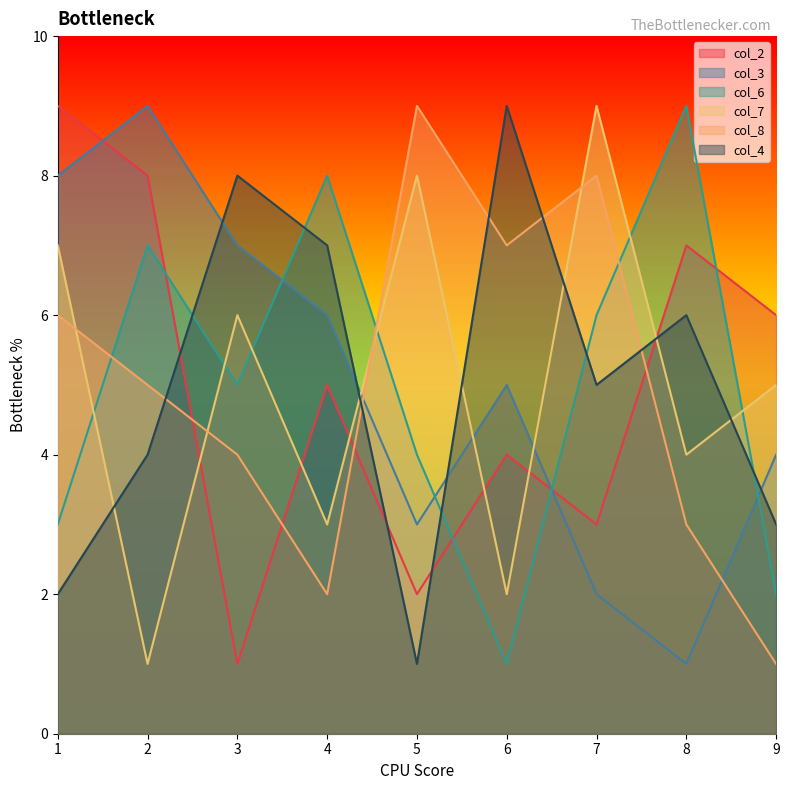

How many data points in col_6 are less than 5?

4